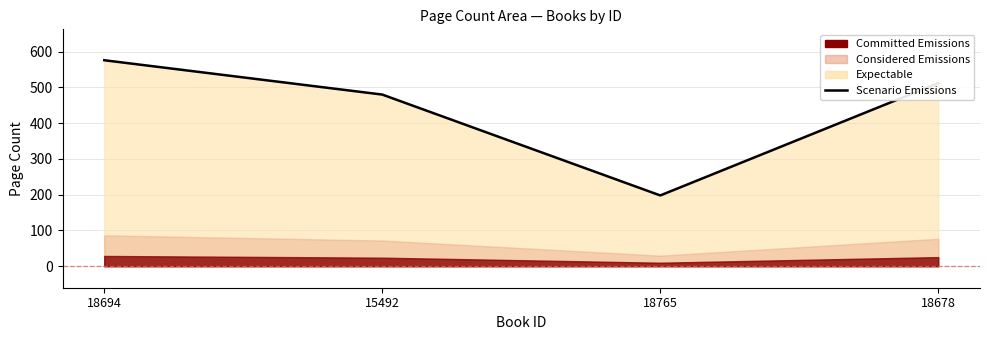

Reading right to left, extract all data points from this chart.

18678=512	18765=198	15492=480	18694=576